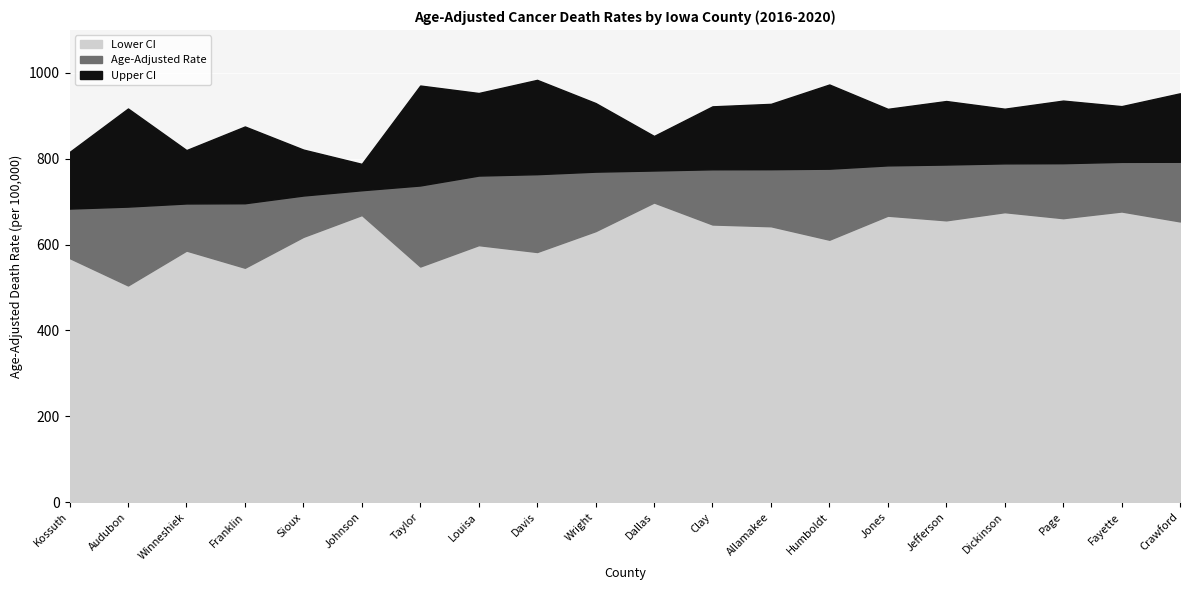

Rank the series by their maximum value, from highest to lowest.

Upper CI, Age-Adjusted Rate, Lower CI